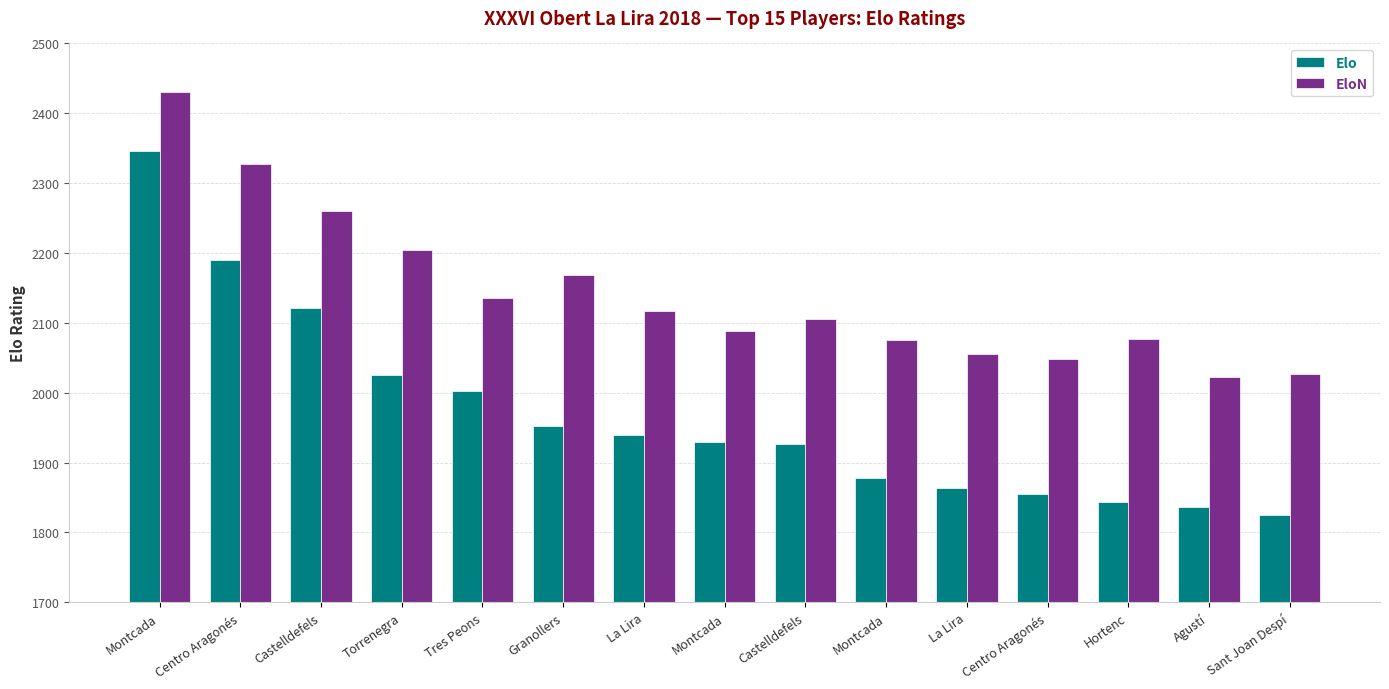

Is it true that Elo equals 3195 at Montcada?

False